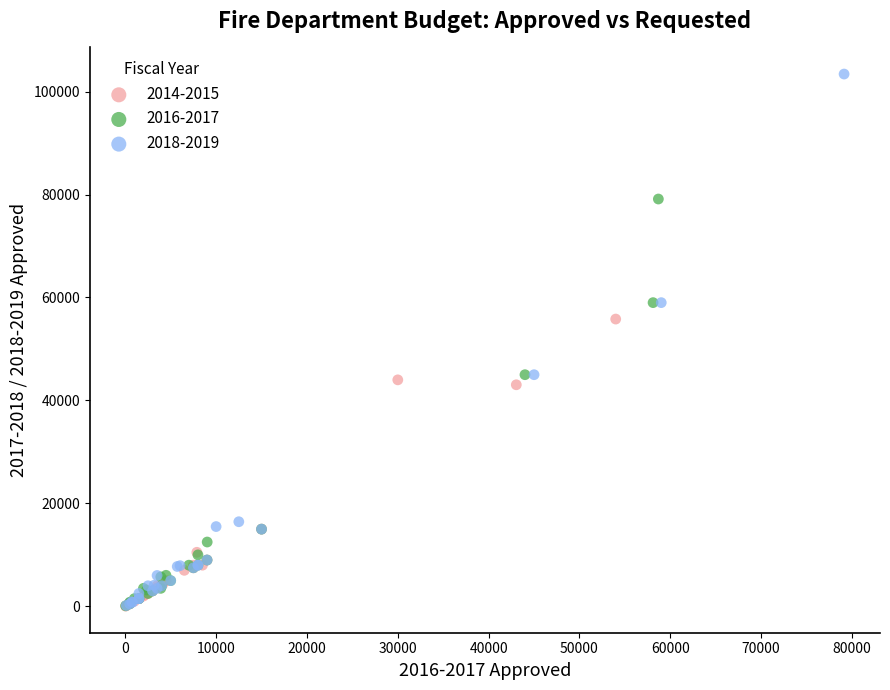

Which series reaches the maximum Y coordinate?

2018-2019